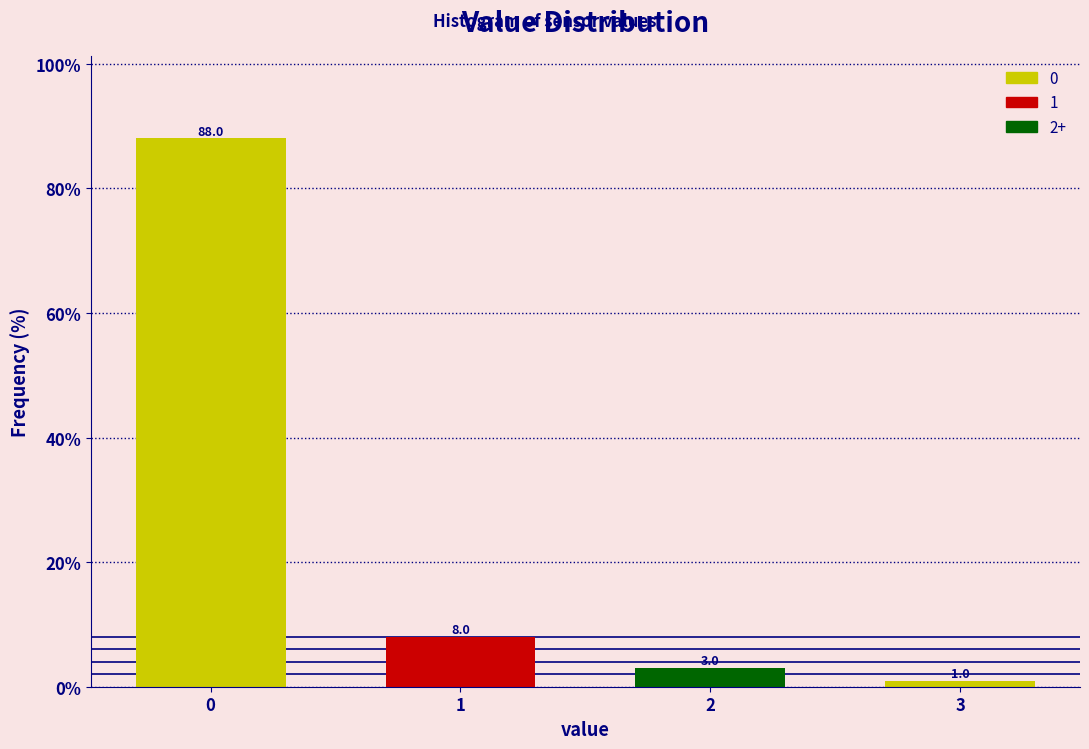

Reading left to right, transcribe all the data shown in this chart.

0=88.0	1=8.0	2=3.0	3=1.0